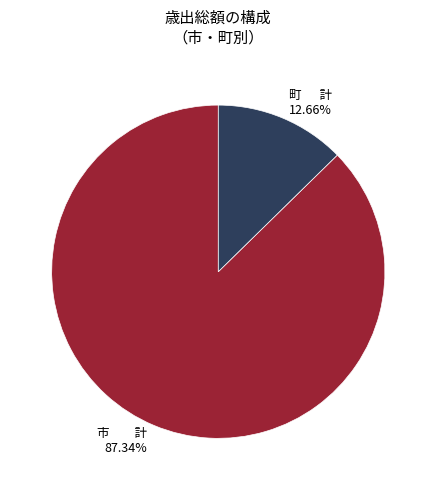

To the nearest percent, what is the difference between the largest and smallest slice percentages?

75%